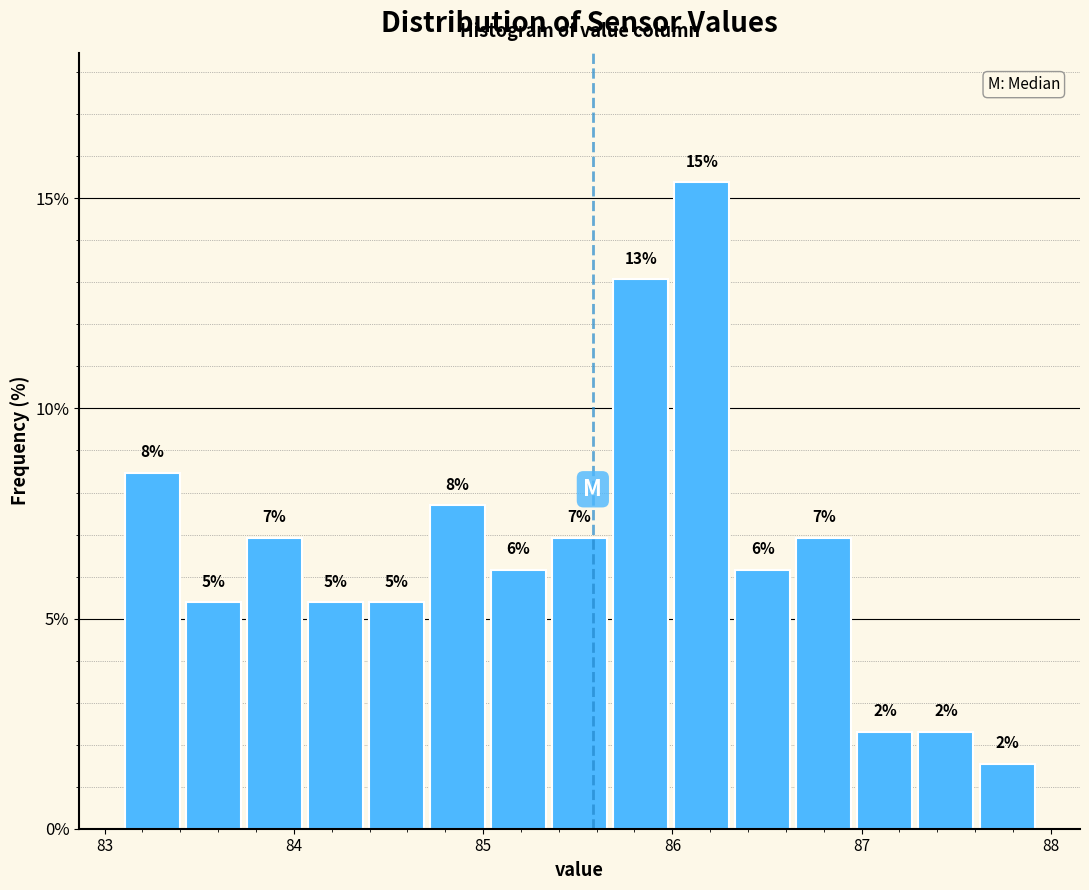

Read against the x-axis, roughly where is the centre of the tallest bar?

86.2